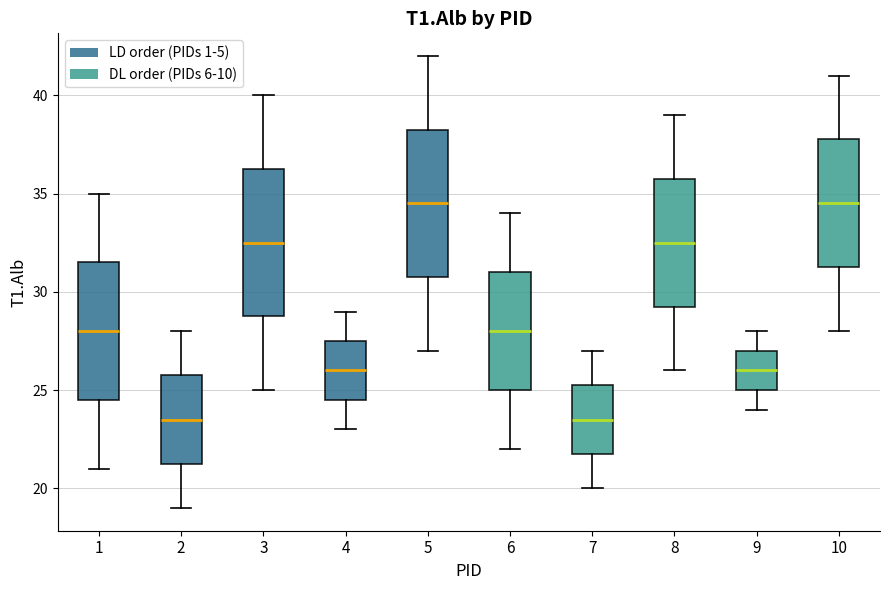

Where does the upper whisker of the box at x = 2 end on the y-axis? The values are not printed on the chart, so give them approximately, as read against the axis.

28.0